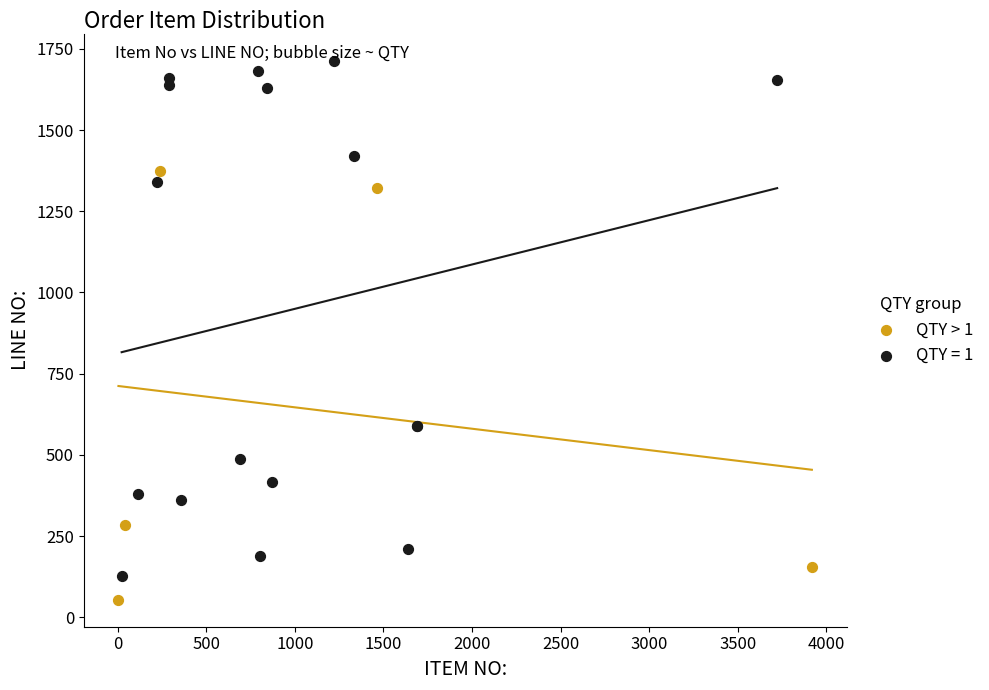

Which series reaches the minimum Y coordinate?

QTY > 1